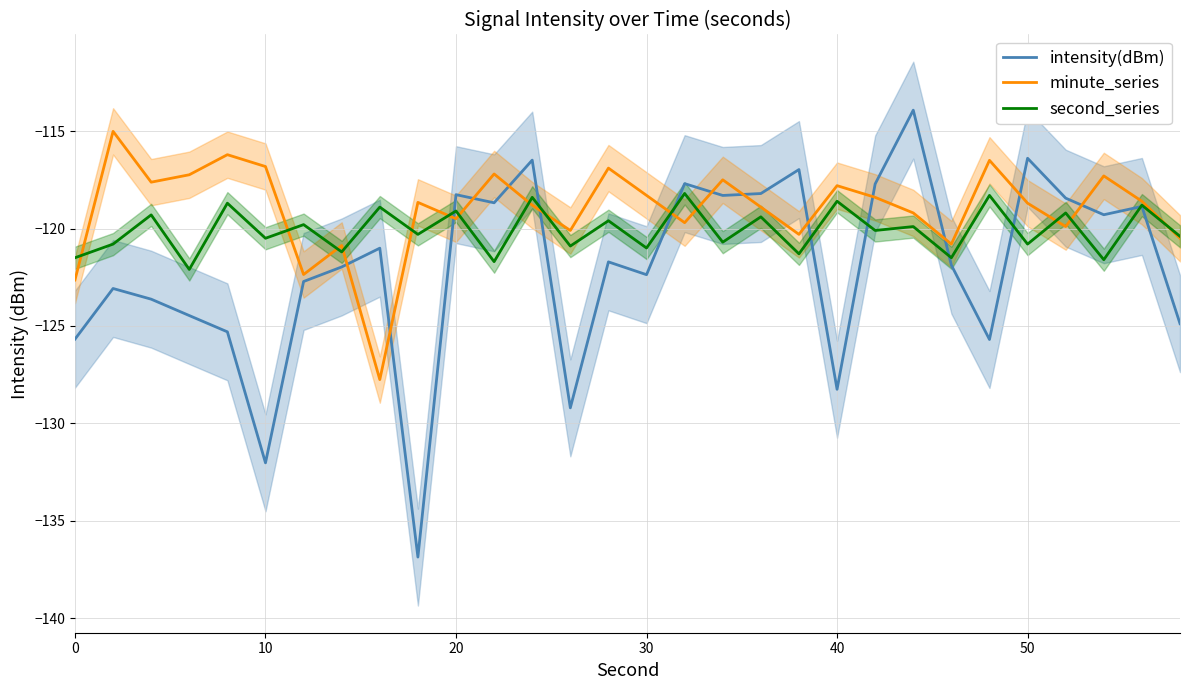

What is the maximum value shown in the chart?

-113.9